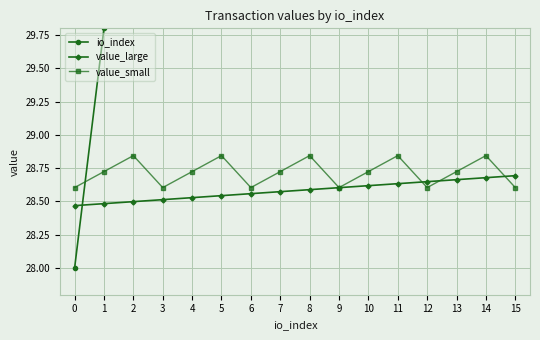

How many times do value_large and io_index cross each other?

1